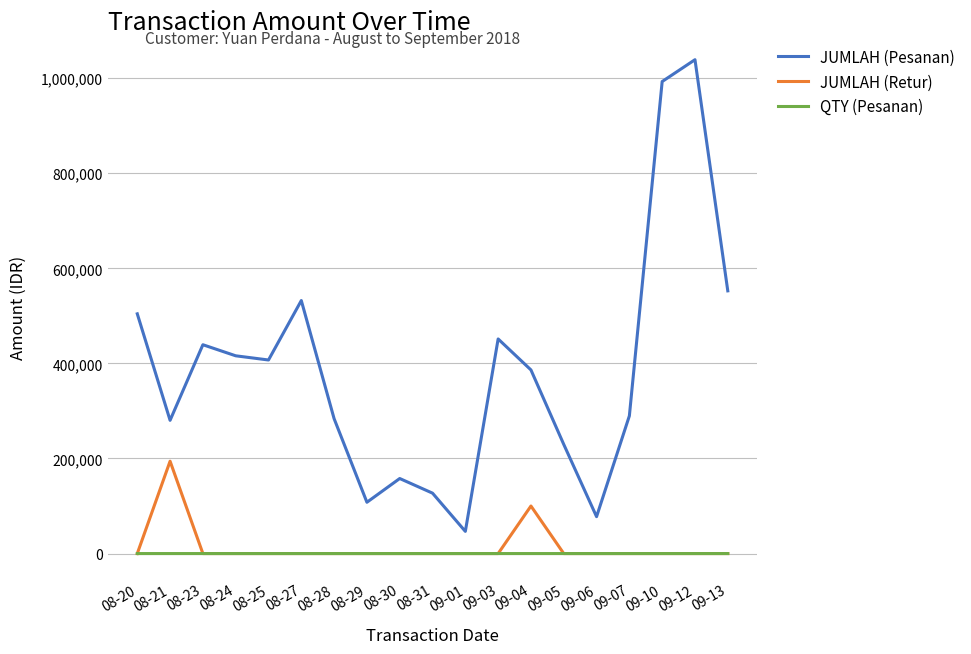

Does the chart display data point markers on the line(s)?

No